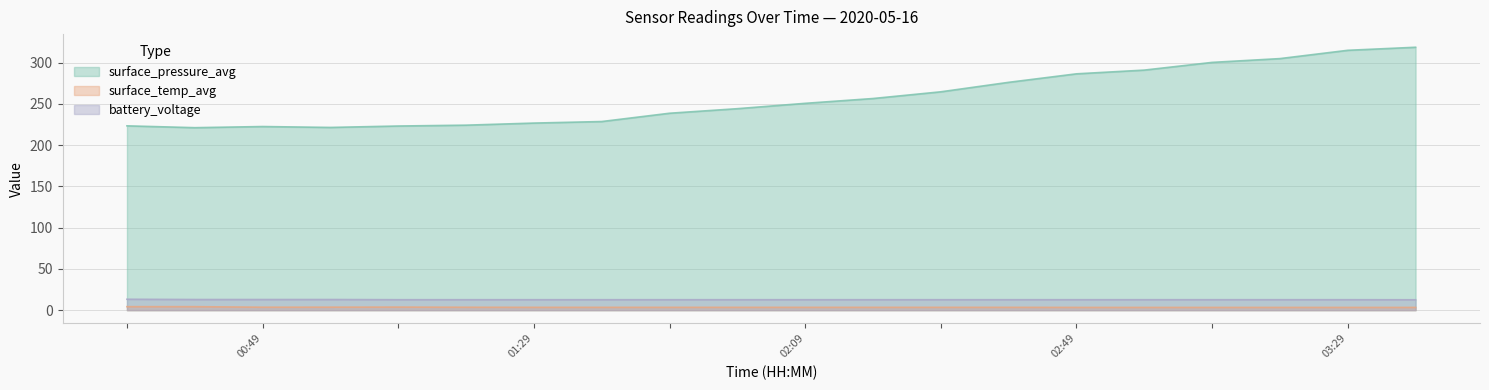

Which series has the largest range (max minus min)?

surface_pressure_avg